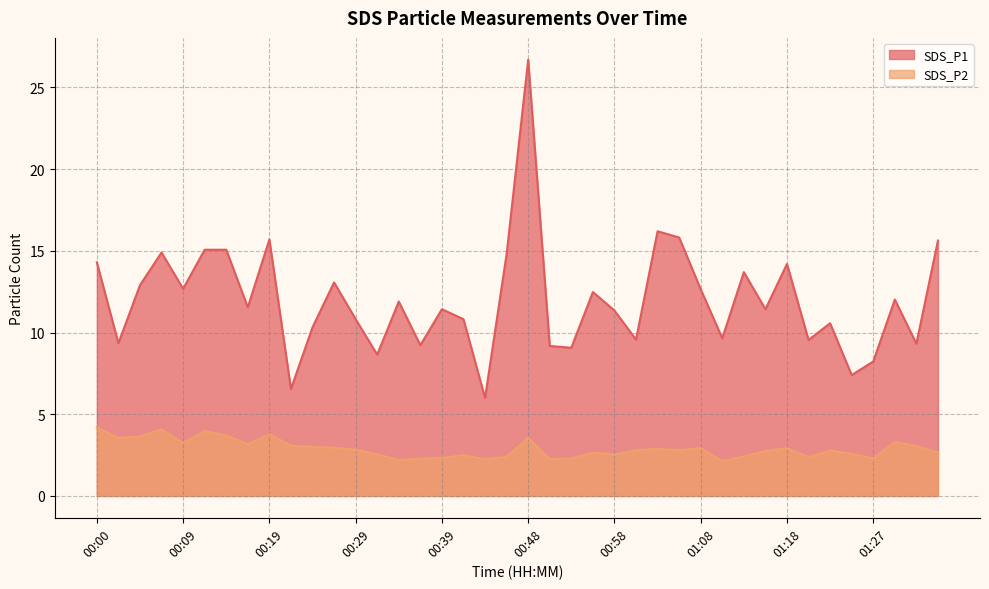

The value of SDS_P2 at 01:15 is 2.8. True or false?

True